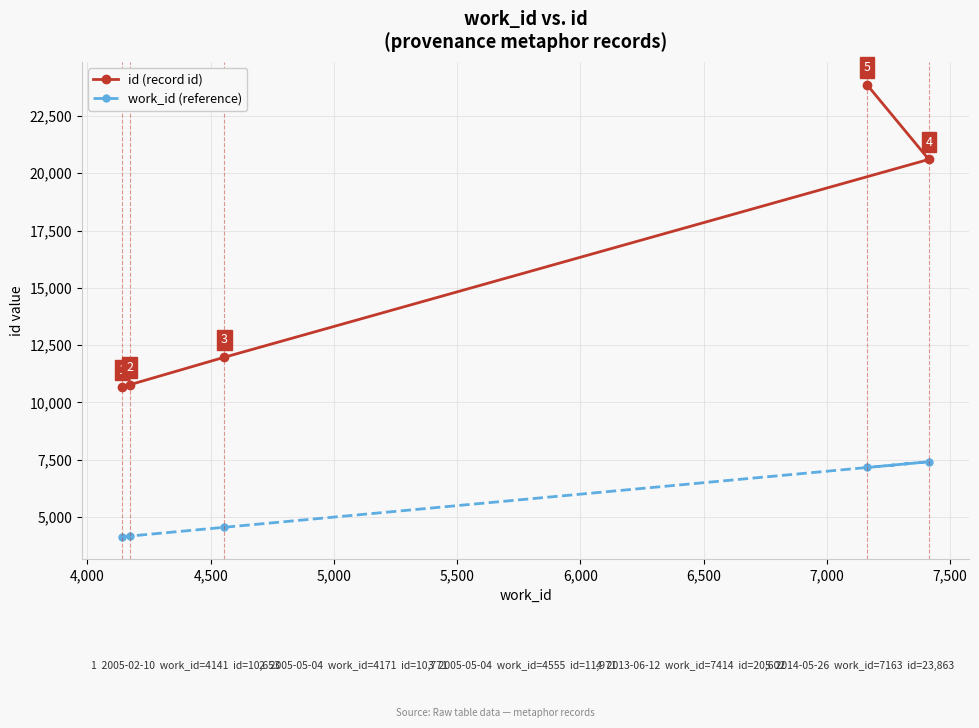

Reading left to right, what are all the values shown in this chart?

id (record id): 10653	10771	11971	23863	20602
work_id (reference): 4141	4171	4555	7163	7414